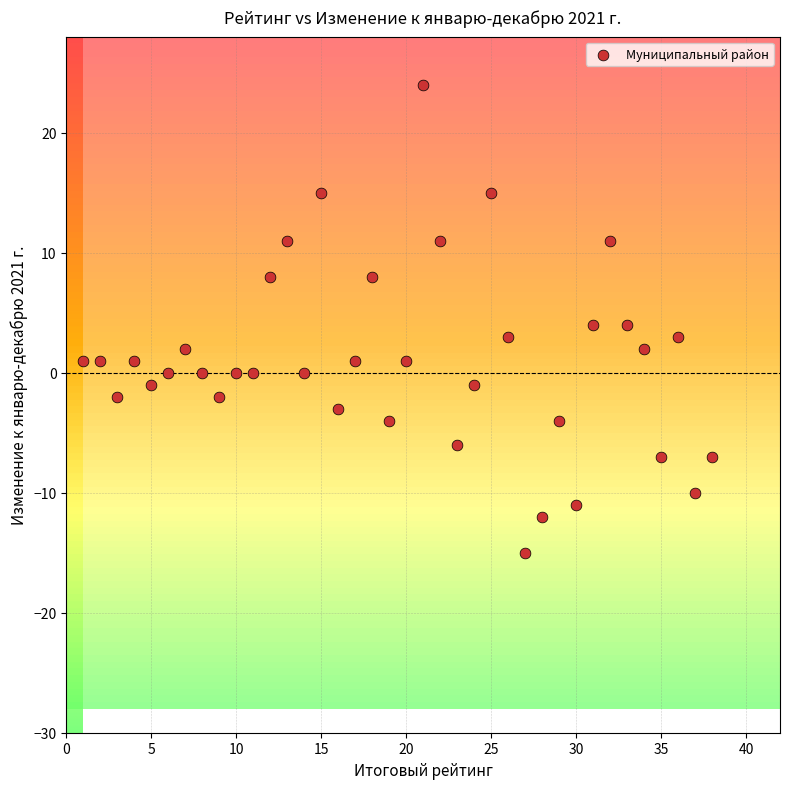

What is the range of X values (max minus min)?

37